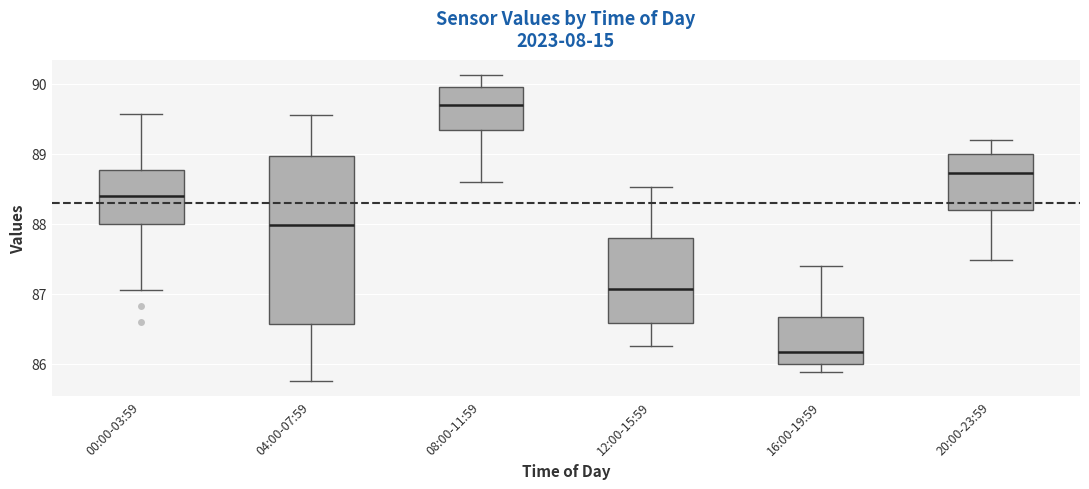

Which box is the tallest, from its lower edge to its upper edge?

04:00-07:59